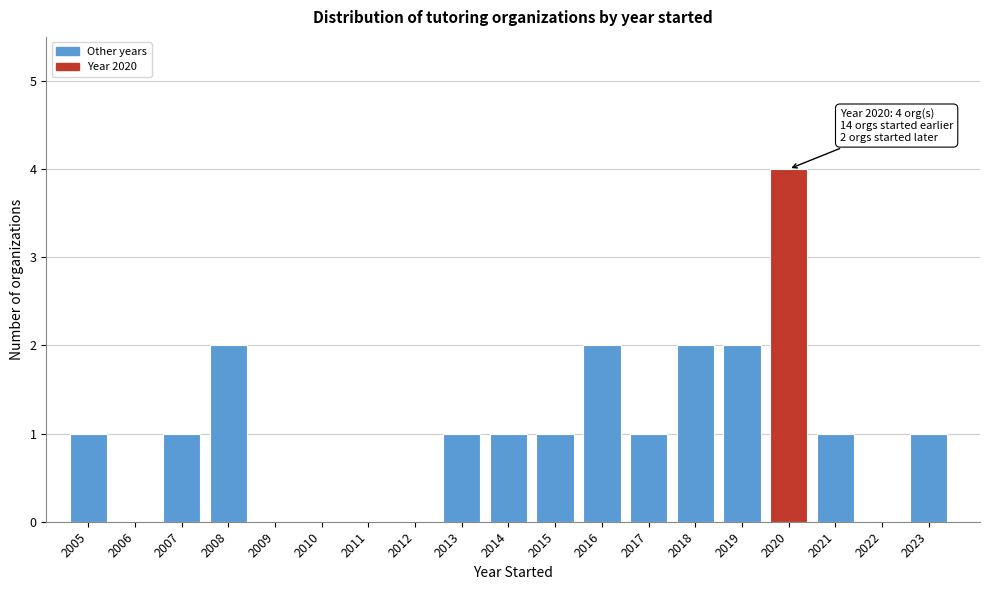

Reading left to right, extract all data points from this chart.

2005=1	2006=0	2007=1	2008=2	2009=0	2010=0	2011=0	2012=0	2013=1	2014=1	2015=1	2016=2	2017=1	2018=2	2019=2	2020=4	2021=1	2022=0	2023=1